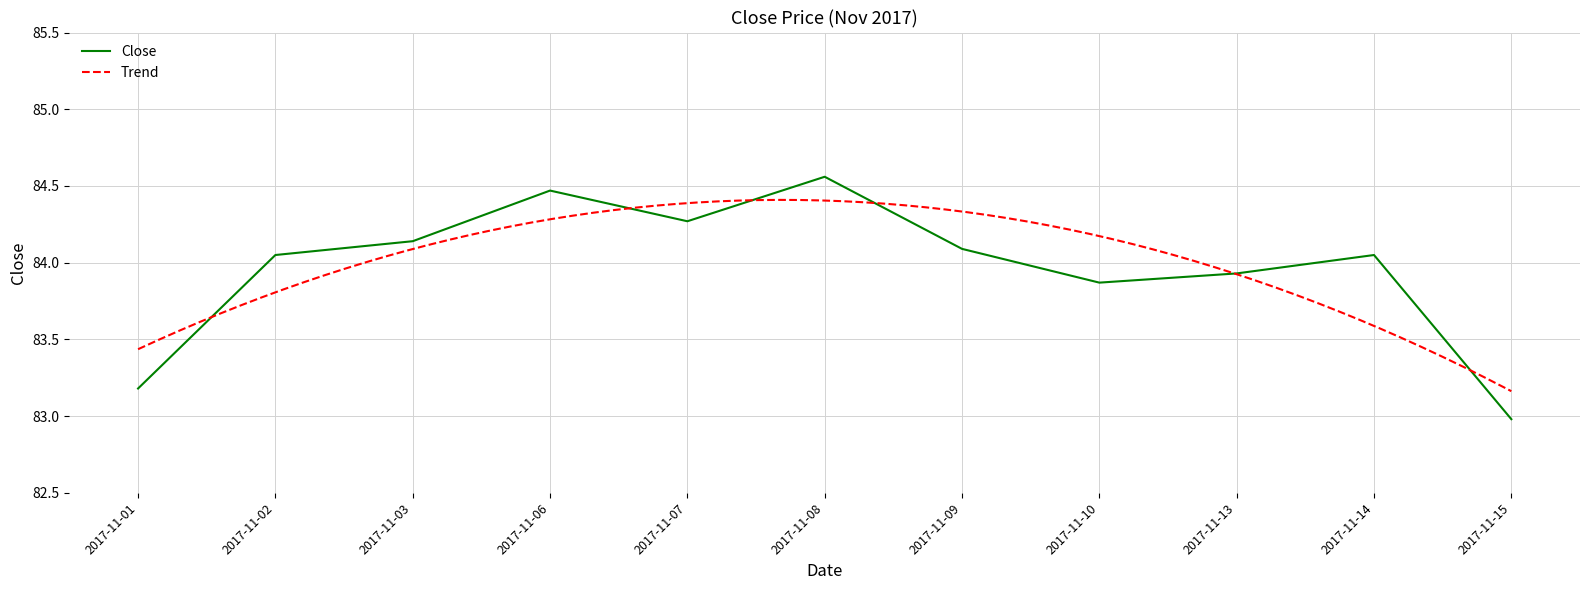

Is this an area chart (filled region under the line)?

No